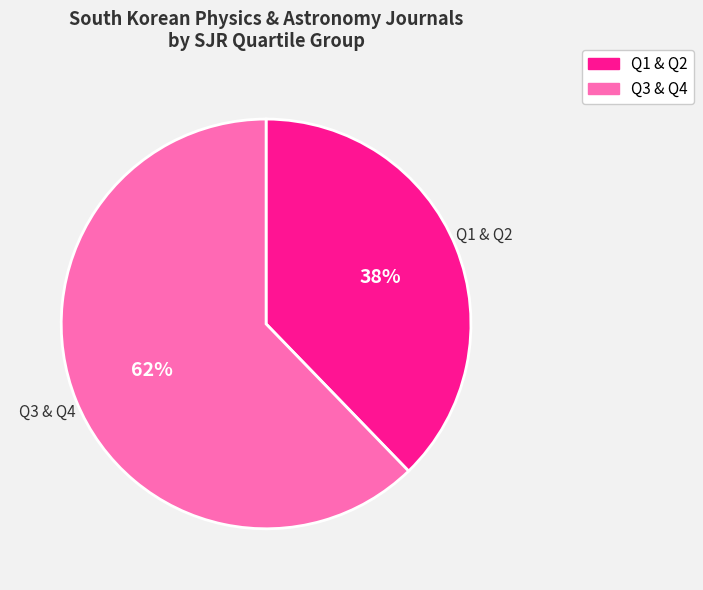

To the nearest percent, what is the average slice percentage?

50%